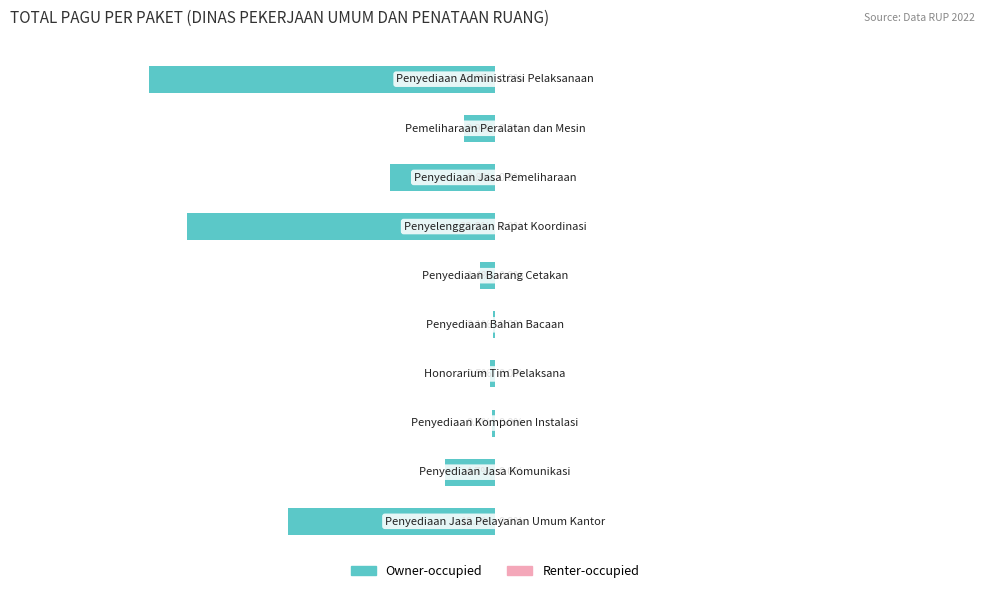

Are the bars horizontal?

Yes